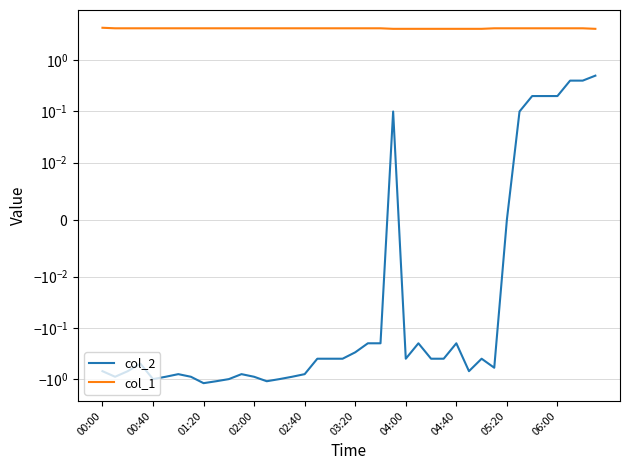

Which series has the largest total across all categories?

col_1